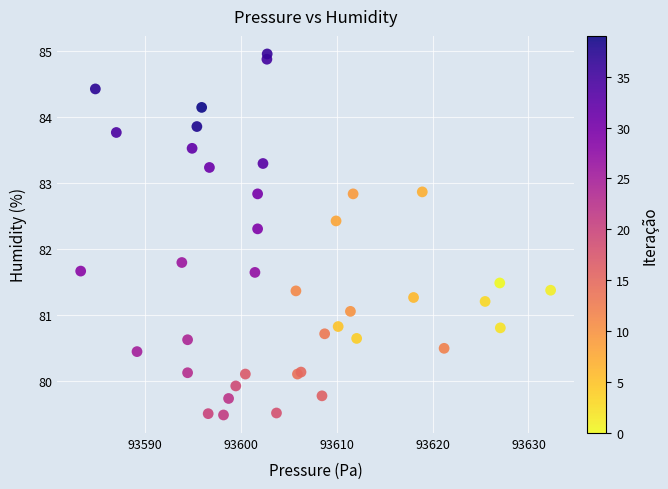

What Y value in the scatter plot is closest to 82?

81.8